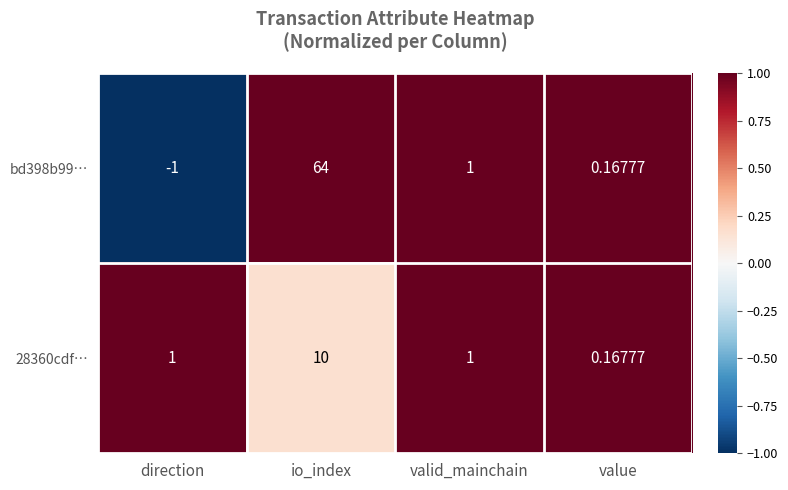

At which category is the sum across all series the highest?

io_index